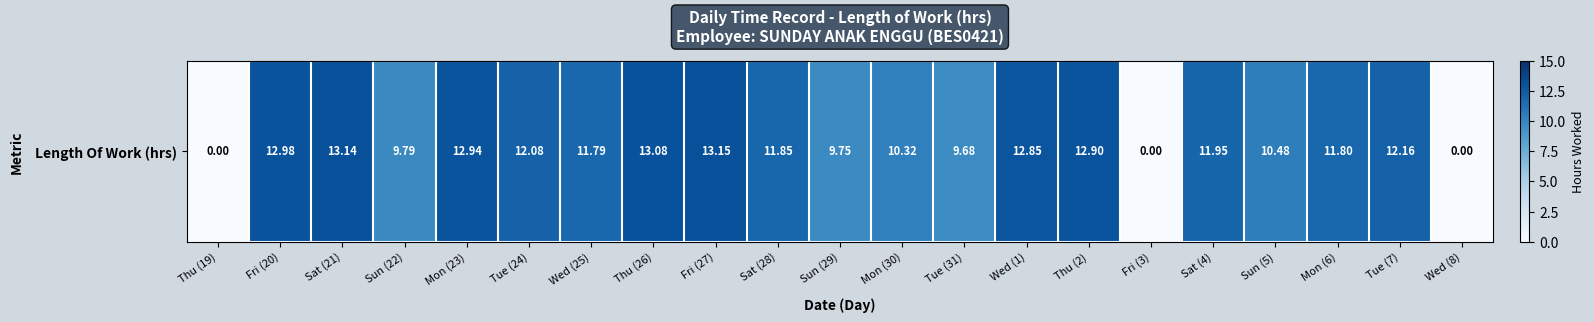

What is the difference between the maximum and second lowest values?

13.2